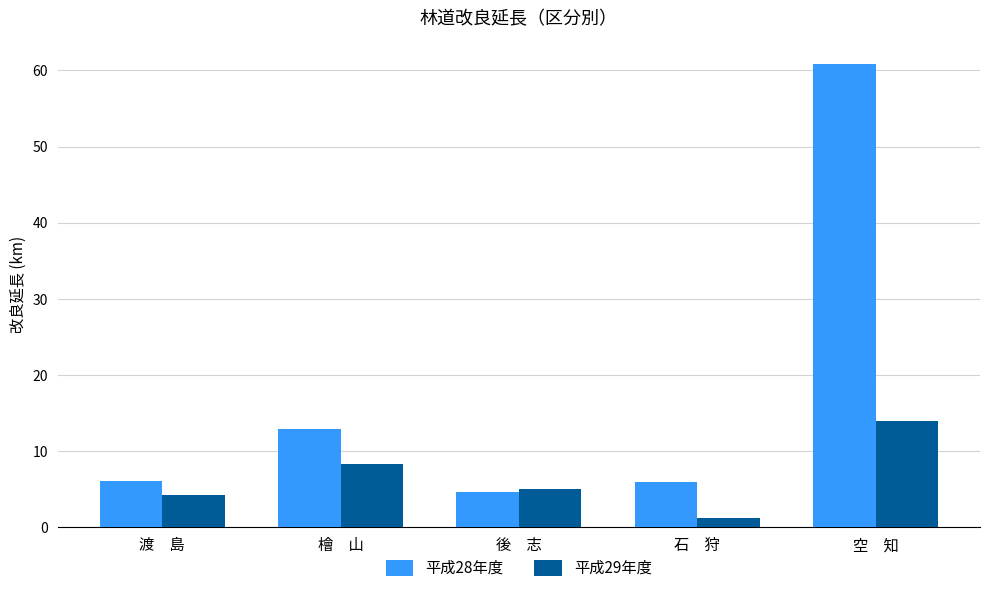

What is the value of the 平成29年度 bar at the 4th from the left?

1.2